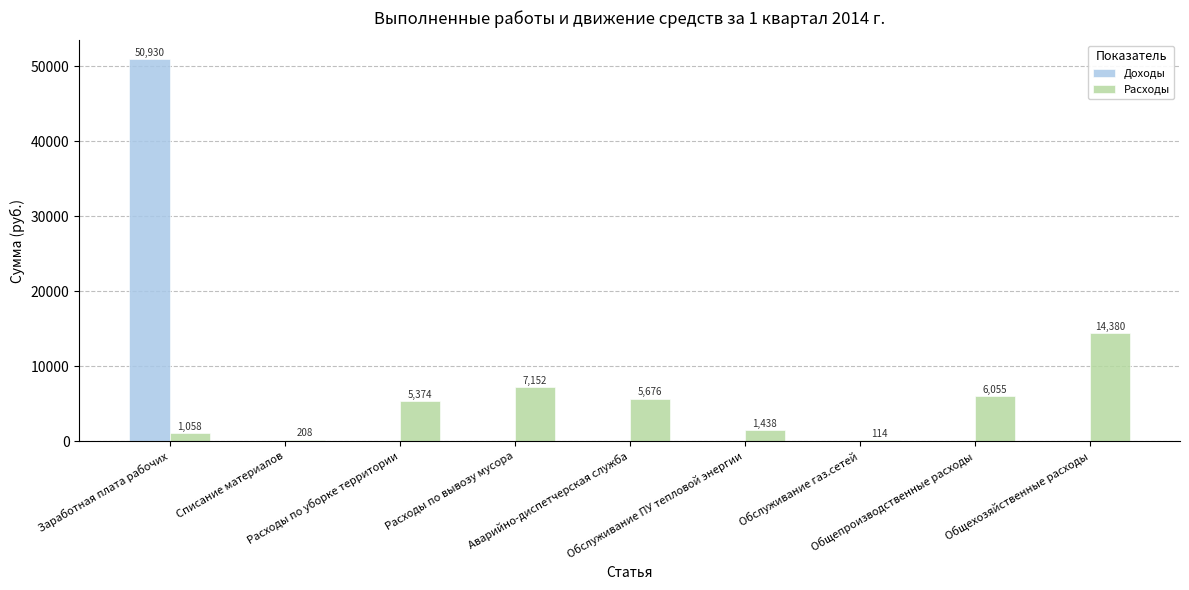

At which label is Доходы closest to 25465?

Списание материалов